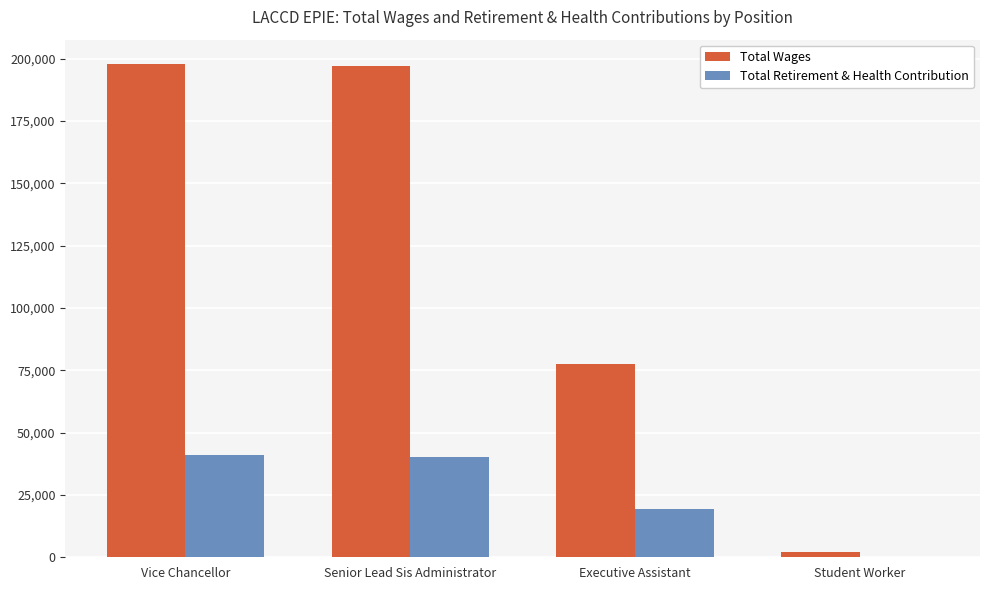

What is the difference between the Total Retirement & Health Contribution values at Executive Assistant and Student Worker?

19370